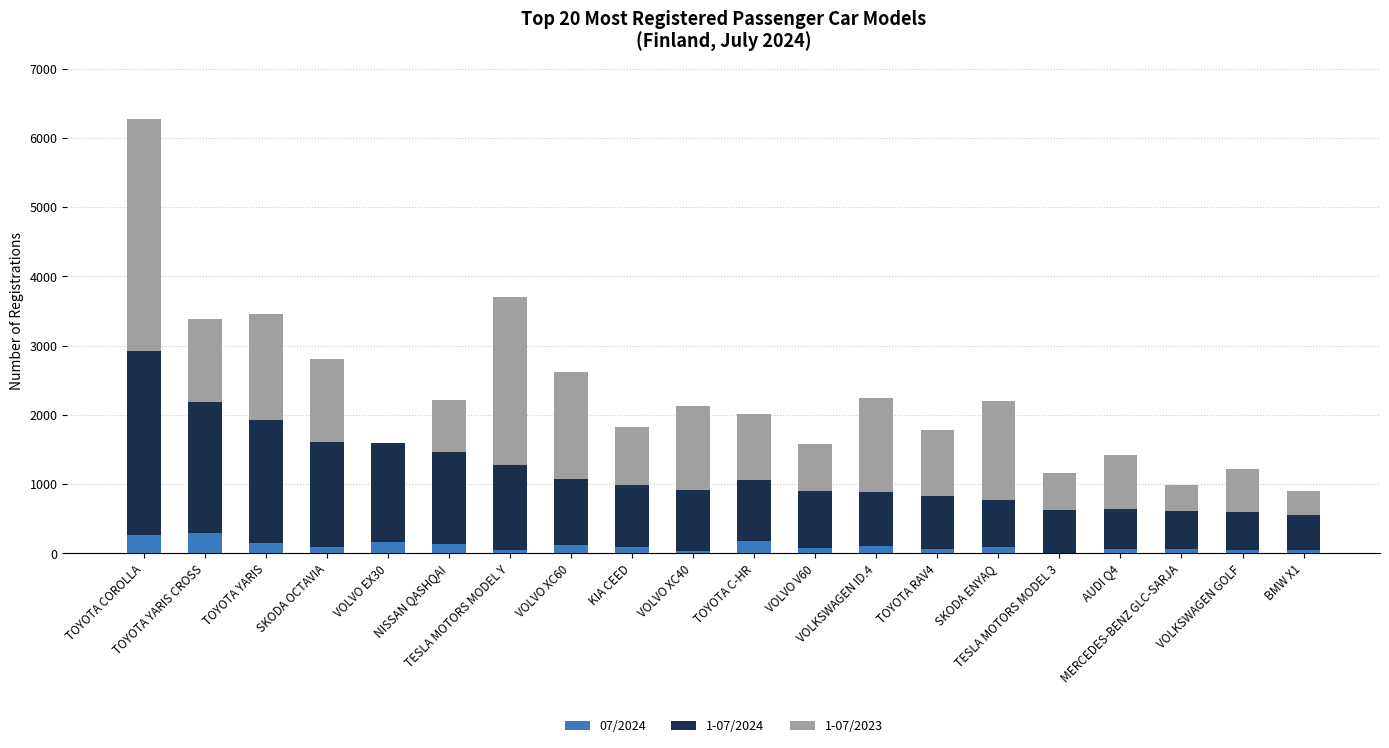

Are the bars grouped side by side (vs. stacked)?

No